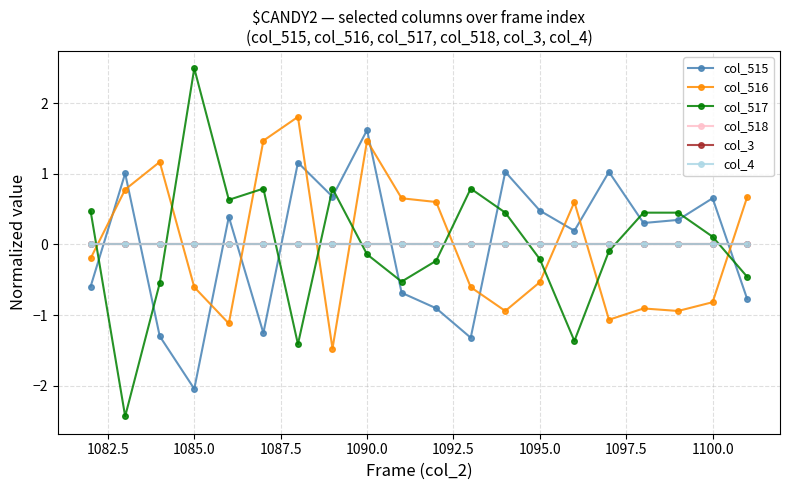

True or false: col_516 has more than 0 points higher than both neighbors.

True